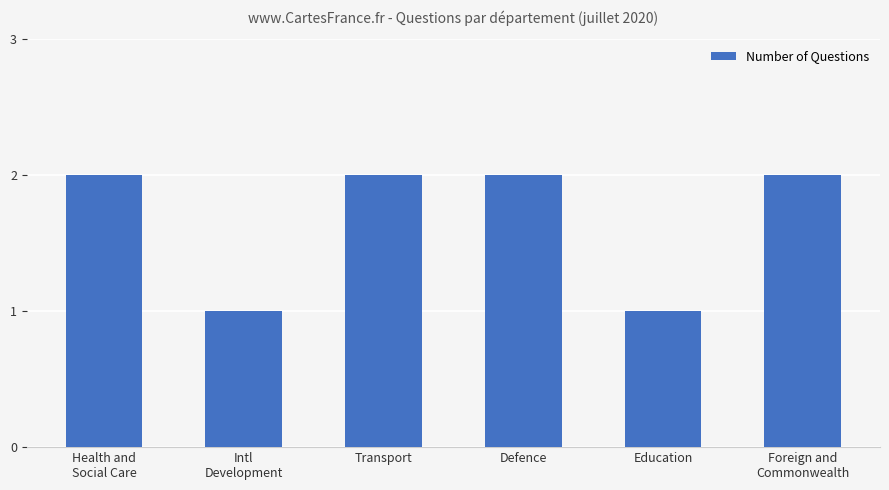

What is the label of the 2nd bar from the right?

Education